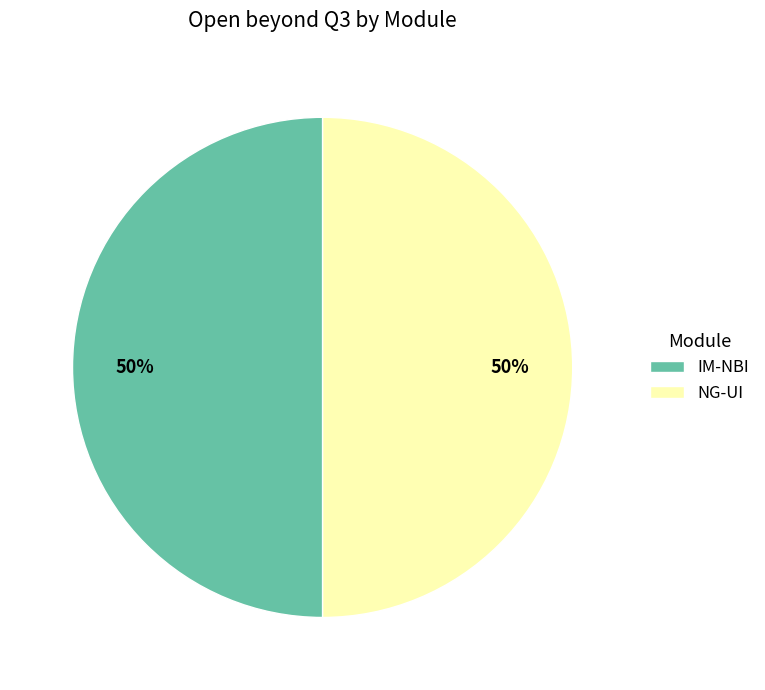

To the nearest percent, what percentage of the pie is IM-NBI?

50%